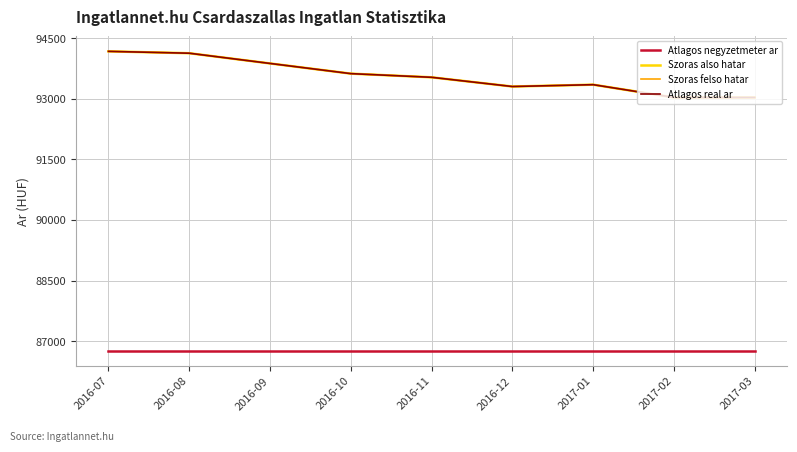

Does the chart display data point markers on the line(s)?

No